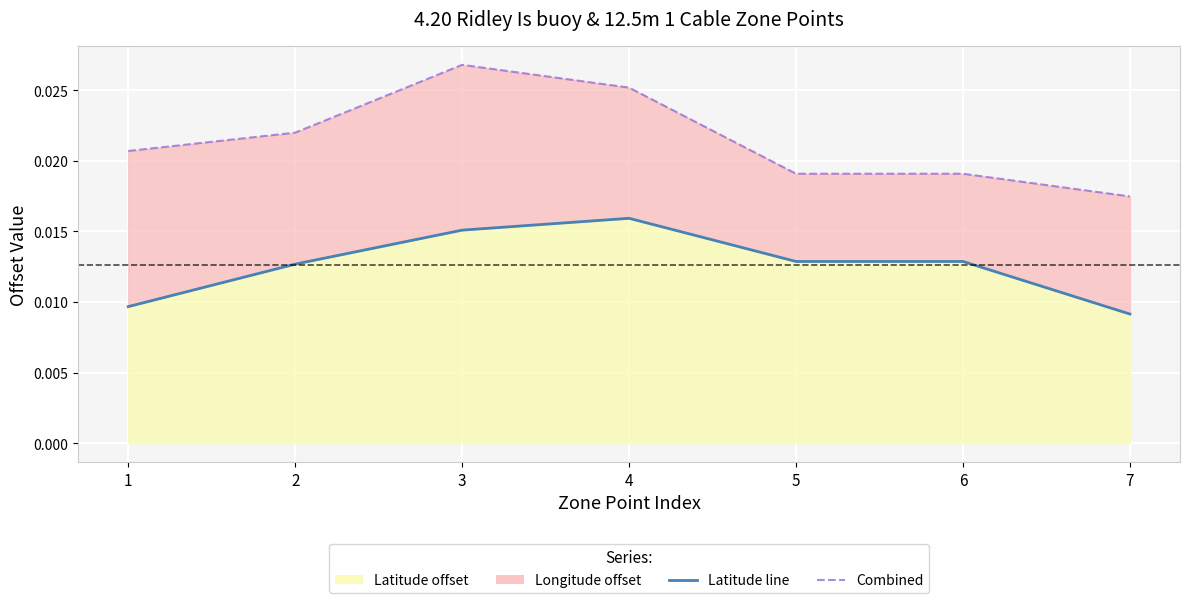

At 5, list the series in order from smallest to largest.

Latitude line, Combined